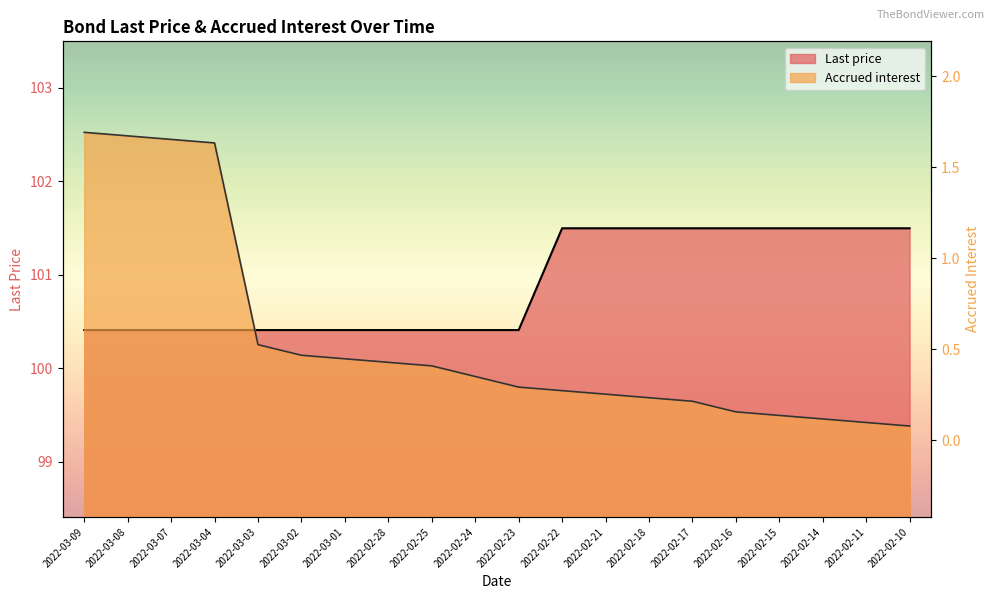

How many lines are shown in the chart?

2